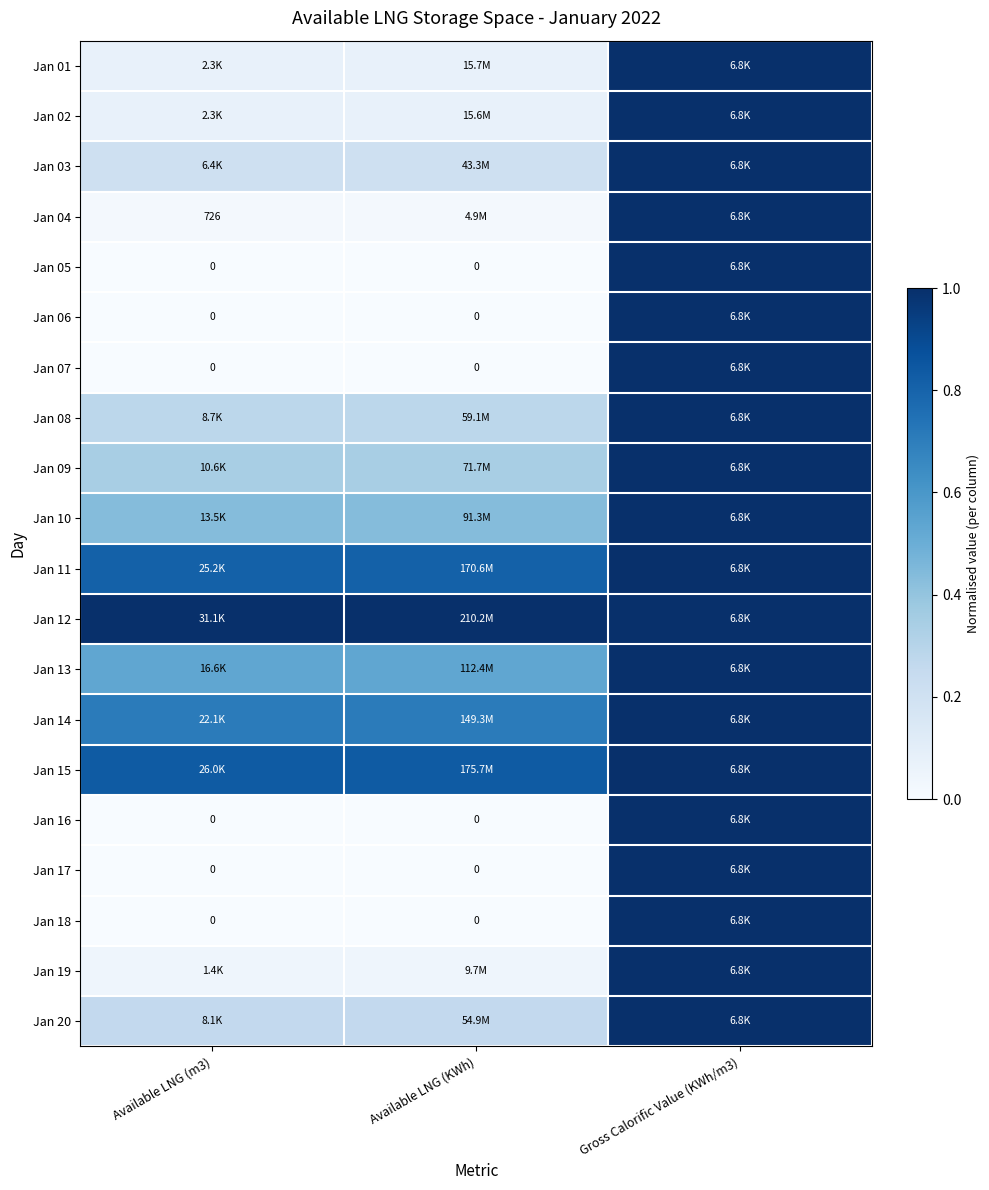

Is it true that Jan 07 equals -0.5 at Available LNG (m3)?

False